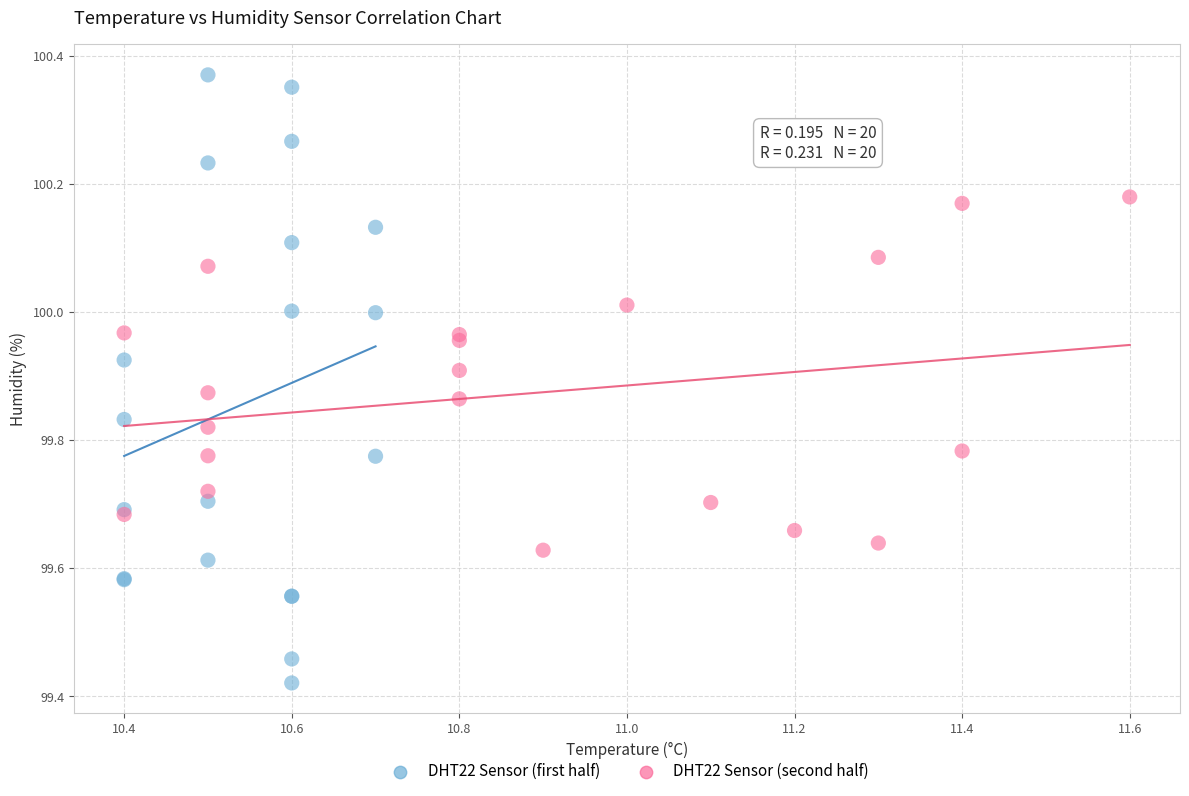

Which series has the widest spread of Y values?

DHT22 Sensor (first half)